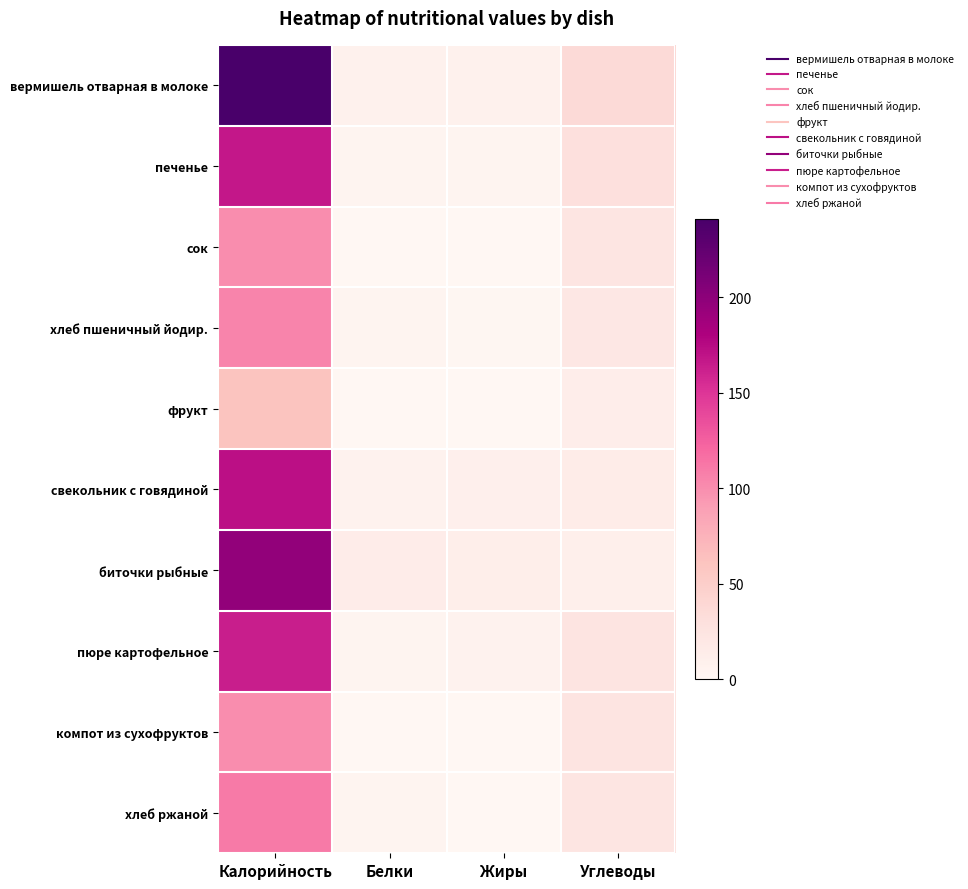

What is the spread (max minus min) of values at Калорийность?

180.0